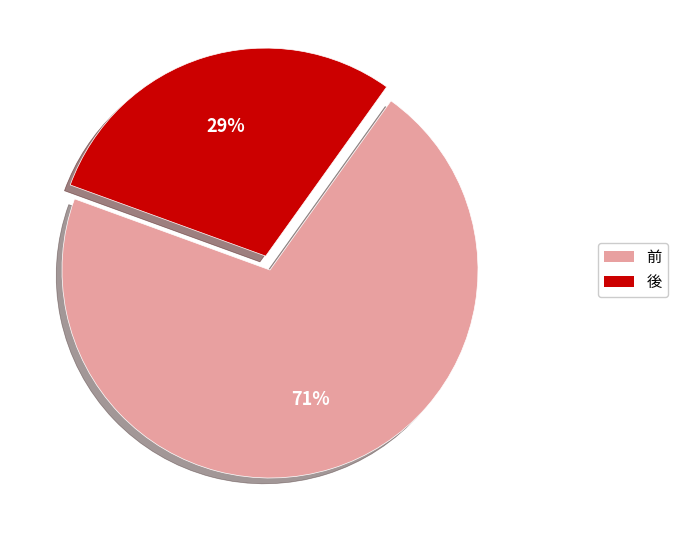

Rank the categories by value from lowest to highest.

後, 前